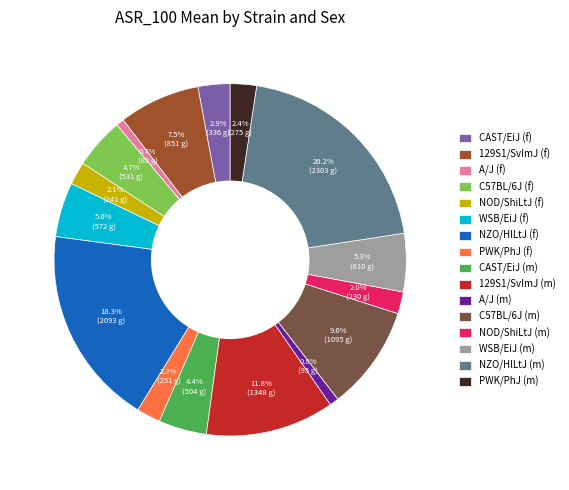

Which category has the biggest portion of the pie?

NZO/HlLtJ (m)